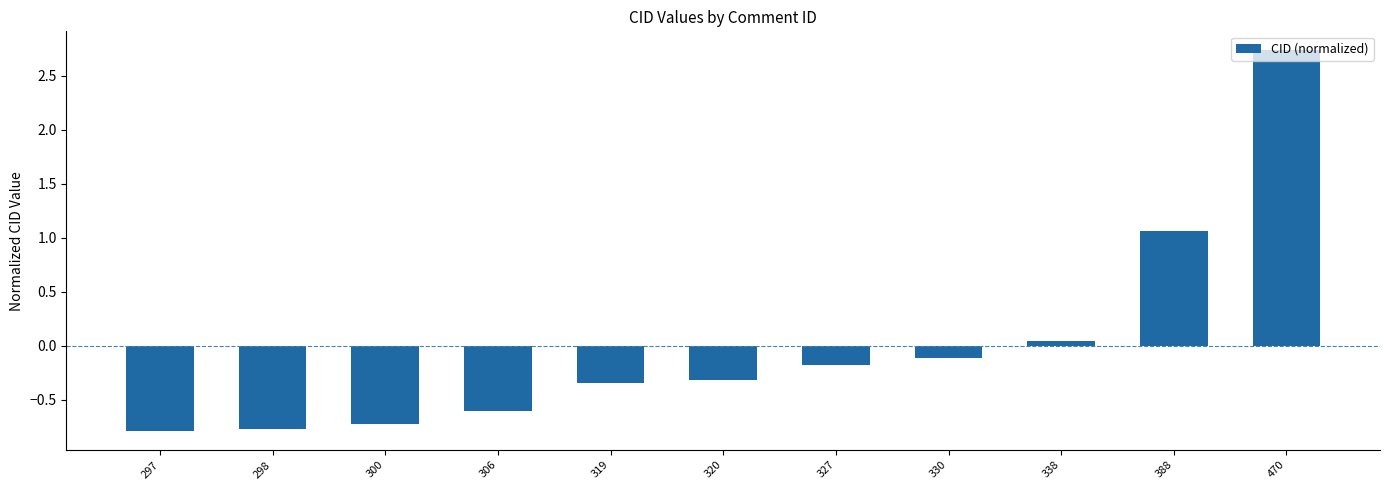

At which category does the chart reach its peak across all series?

470